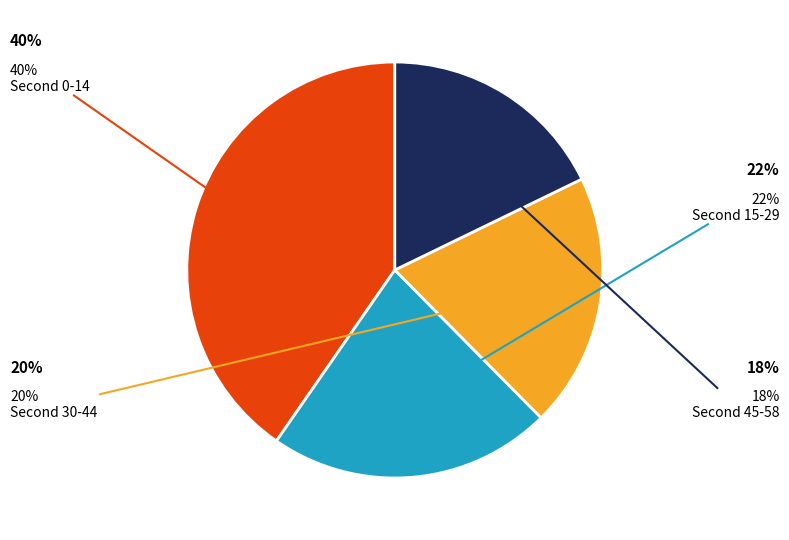

Is there any slice that represents more than half of the pie?

No